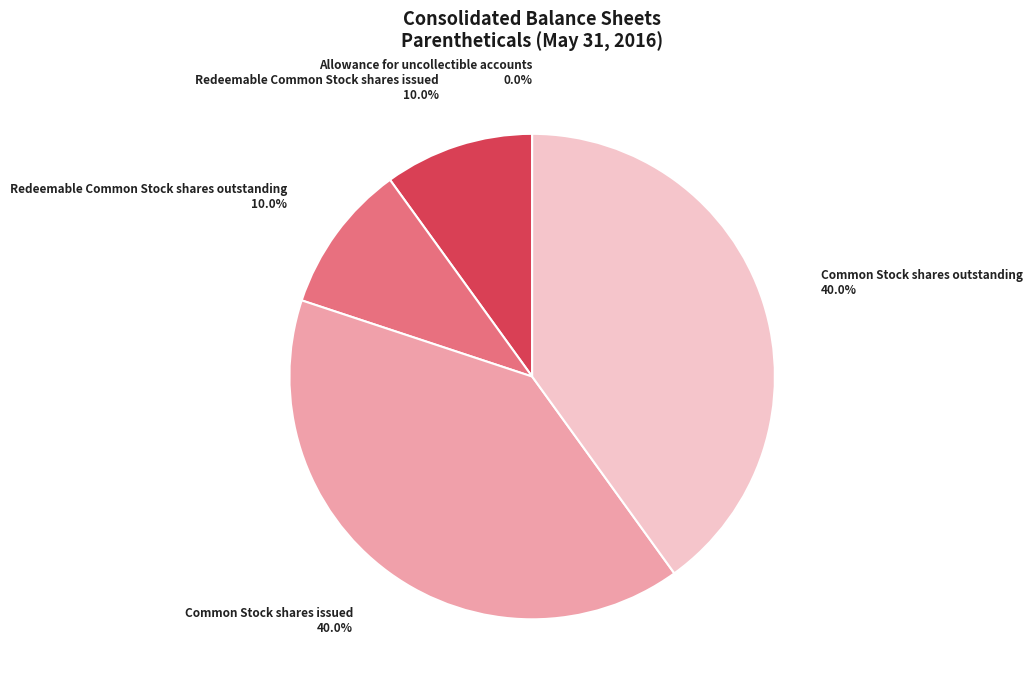

Does any single category account for the majority?

No